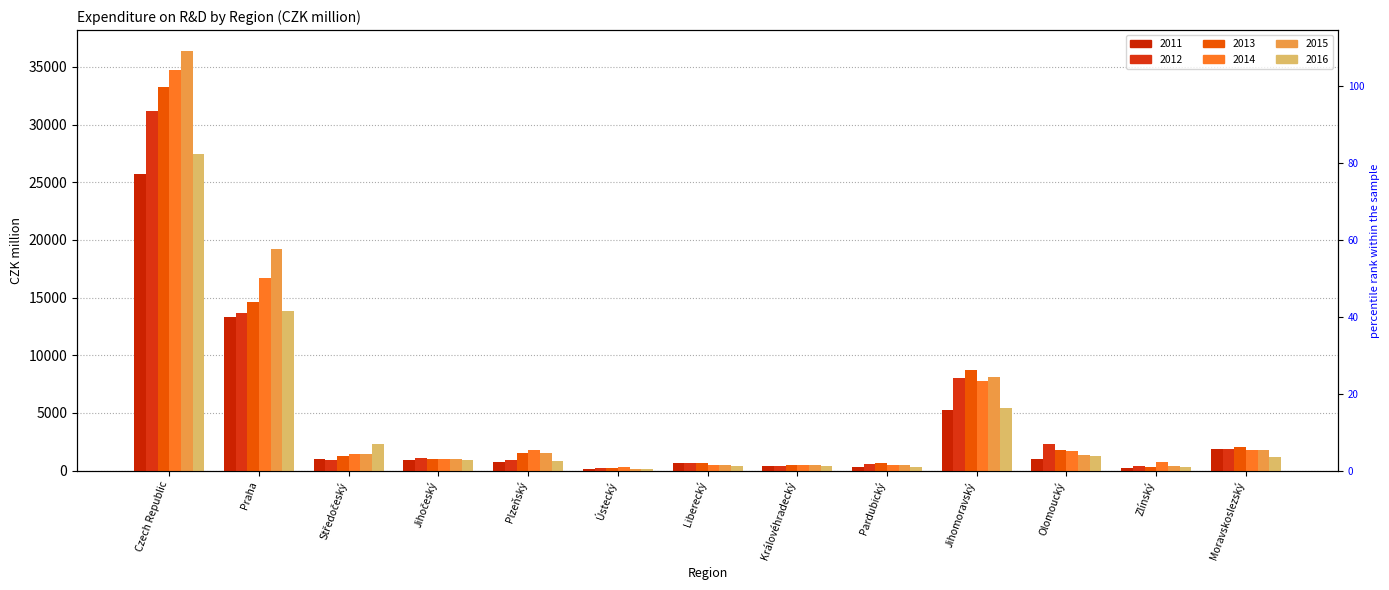

Between Středočeský and Moravskoslezský, which series saw the biggest shift?

2016